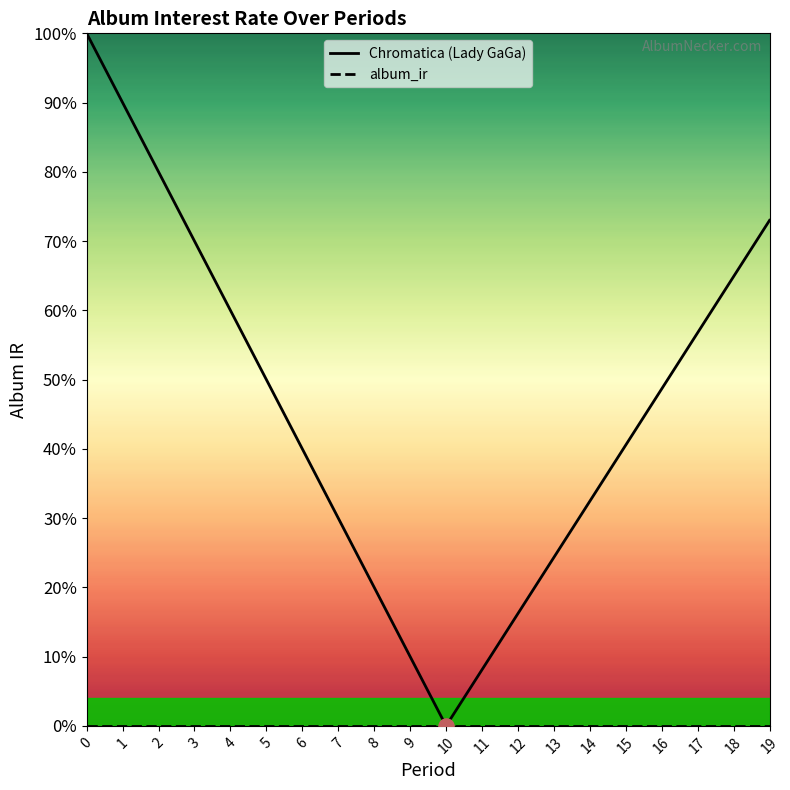

At how many categories does at least one series exceed 0?

19